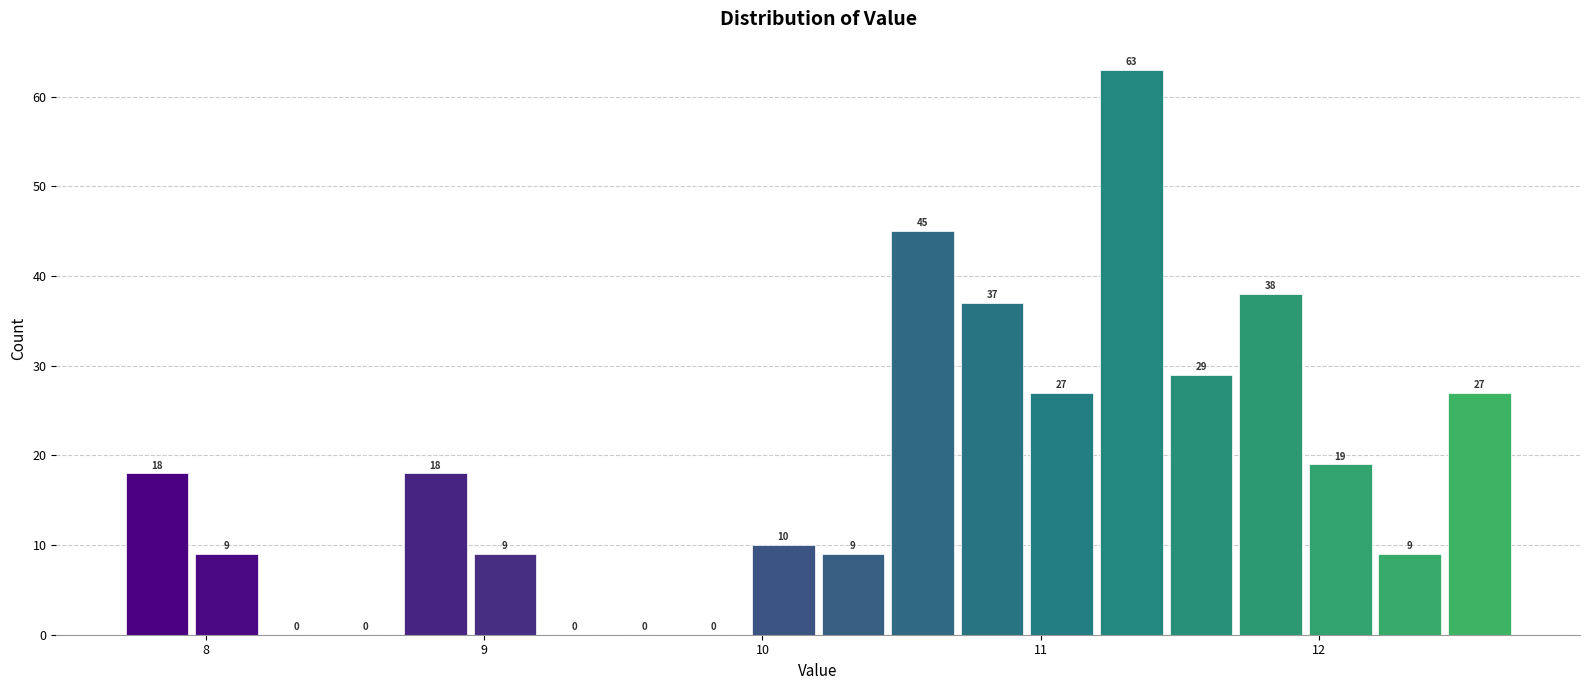

Read against the x-axis, roughly where is the centre of the tallest bar?

11.3